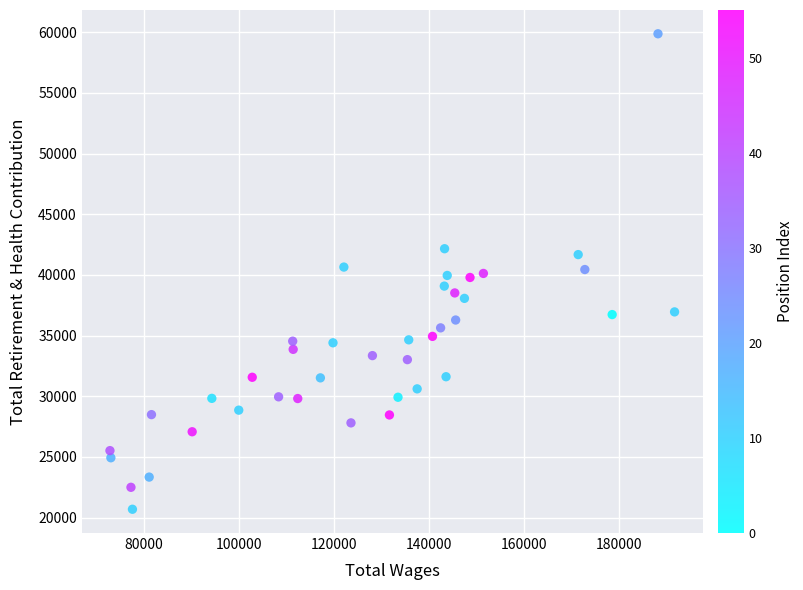

What is the range of X values (max minus min)?

118764